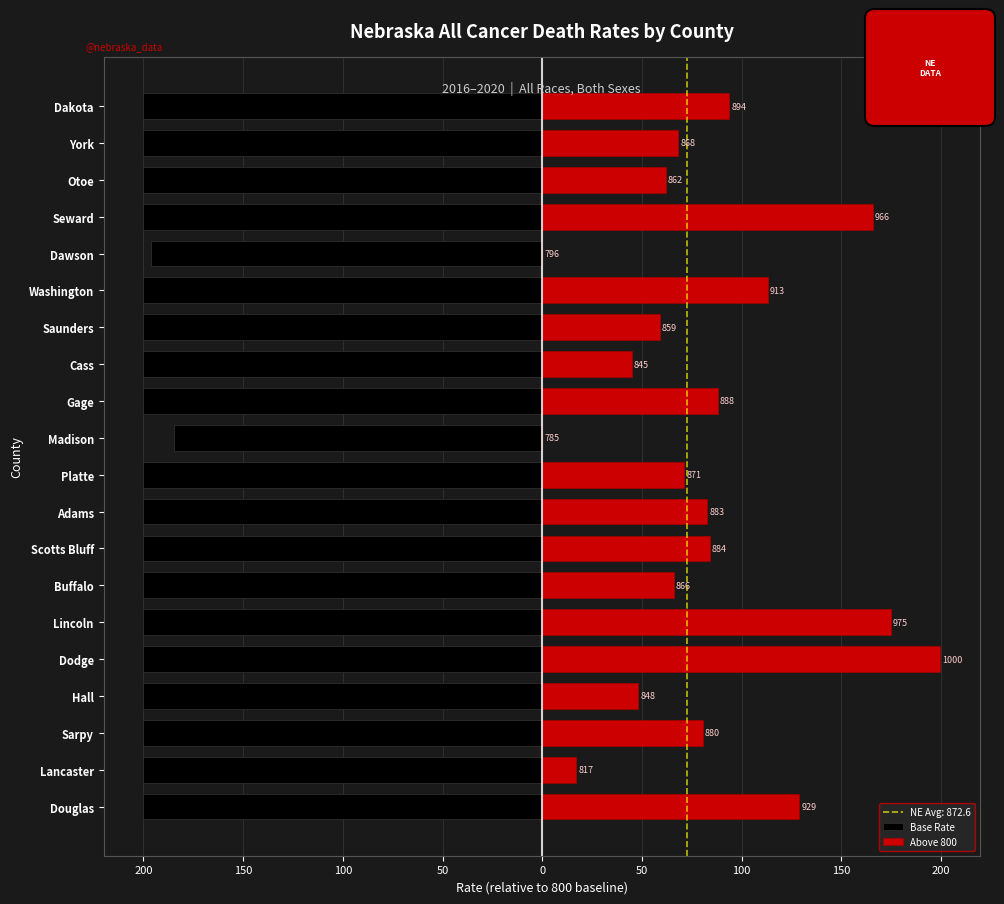

True or false: Base Rate has a value of -99.9 at Seward.

False